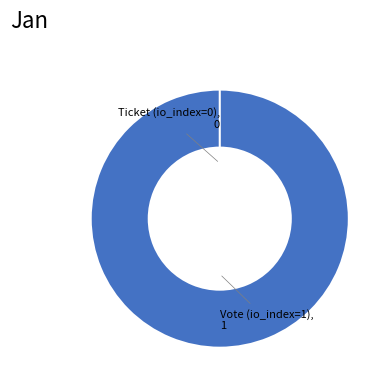

What percentage do Vote (io_index=1) and Ticket (io_index=0) together represent?

100.0%